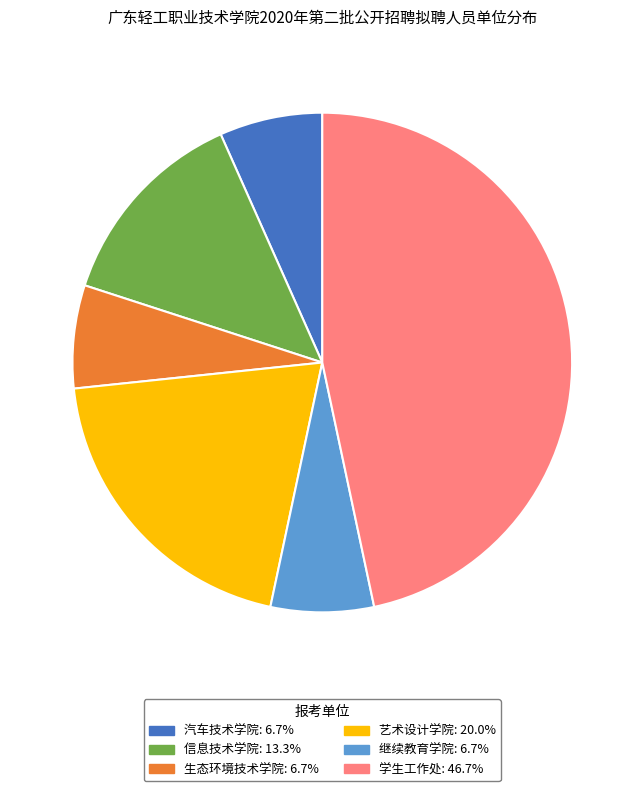

Approximately how many times larger is the value at 艺术设计学院: 20.0% compared to 信息技术学院: 13.3%?

1.5